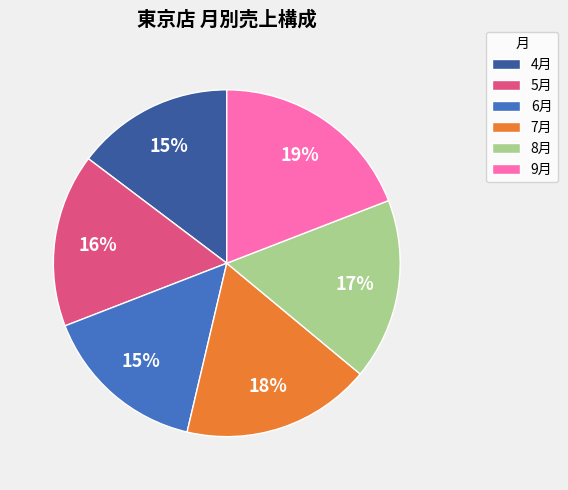

How many segments does this pie chart have?

6